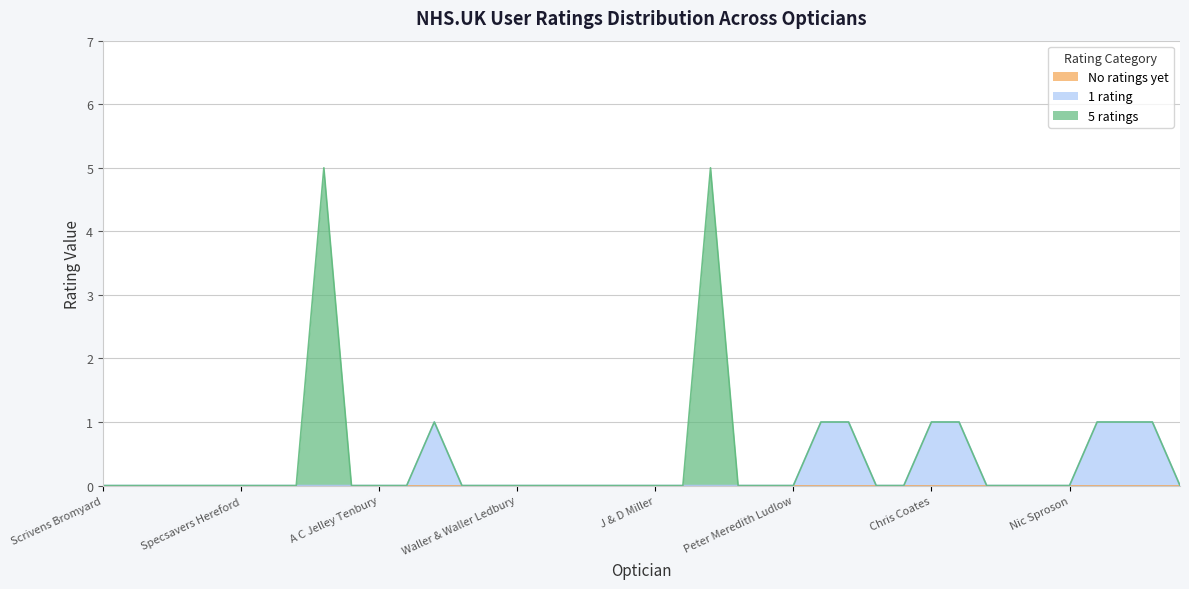

Which series has the widest spread of values?

5 ratings